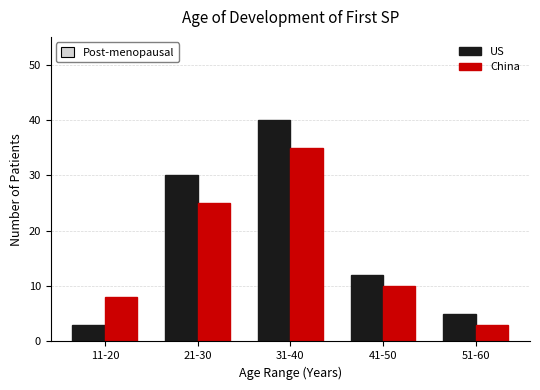

Reading right to left, what are all the values shown in this chart?

US: 5	12	40	30	3
China: 3	10	35	25	8